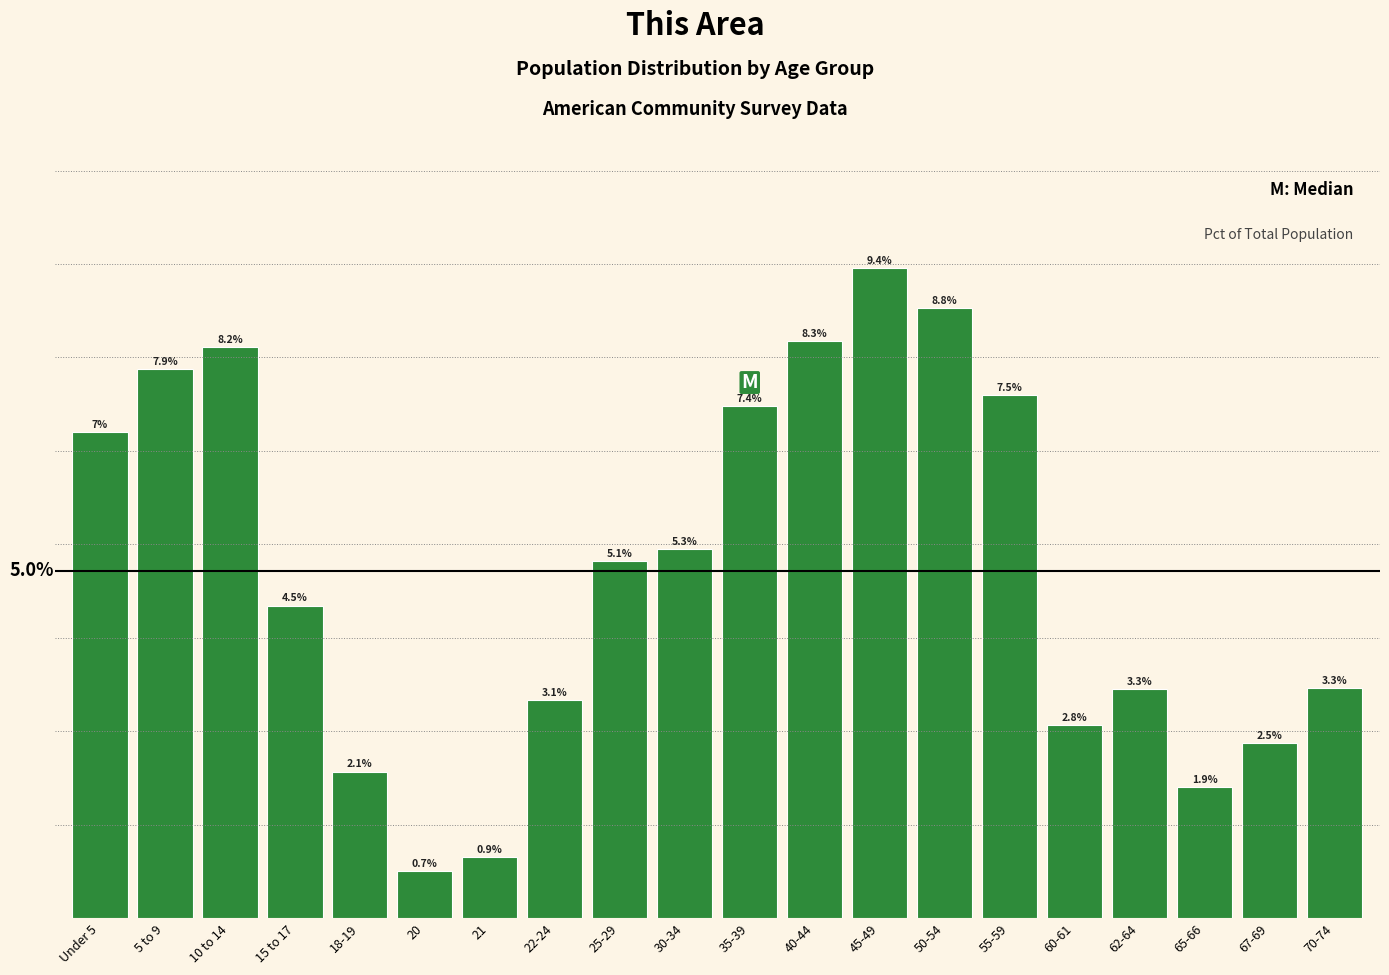

Does the chart contain any negative values?

No